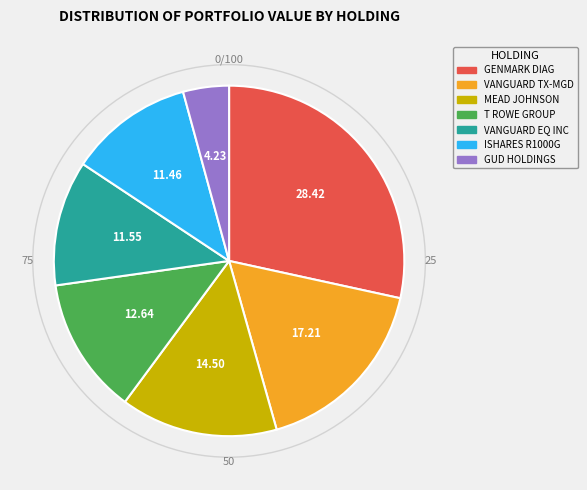

Does any single category account for the majority?

No